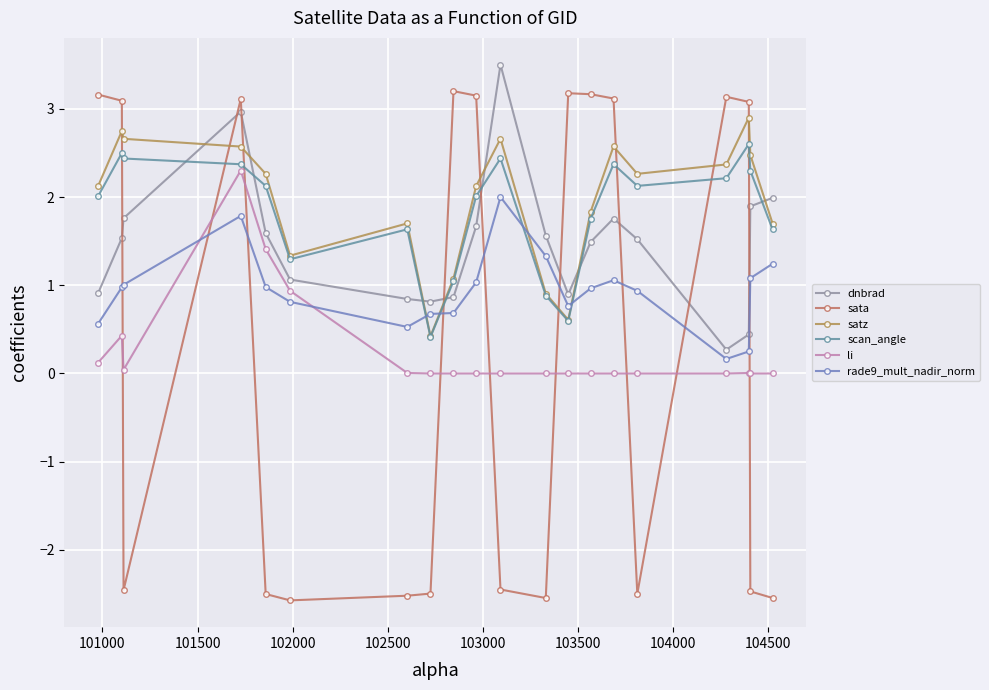

Does the chart have visible grid lines?

Yes